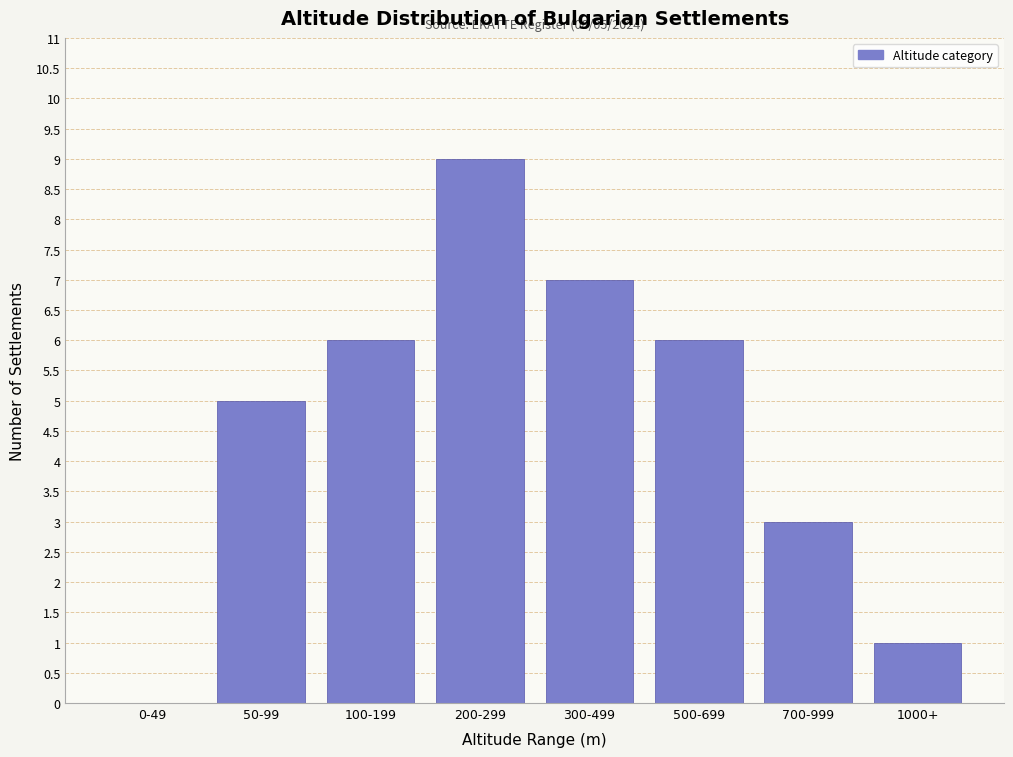

Reading right to left, what are all the values shown in this chart?

1000+=1	700-999=3	500-699=6	300-499=7	200-299=9	100-199=6	50-99=5	0-49=0